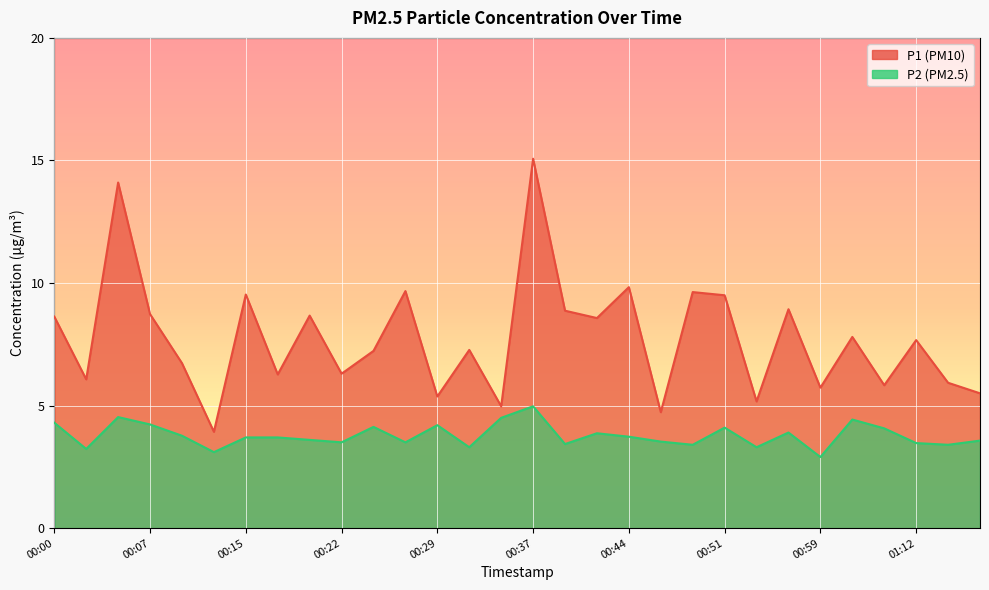

Rank the categories by P2 value from lowest to highest.

00:59, 00:12, 00:02, 00:32, 00:54, 00:49, 01:15, 00:39, 01:12, 00:22, 00:27, 00:46, 01:17, 00:20, 00:15, 00:17, 00:44, 00:10, 00:41, 00:56, 01:07, 00:51, 00:24, 00:29, 00:07, 00:00, 01:01, 00:34, 00:05, 00:37